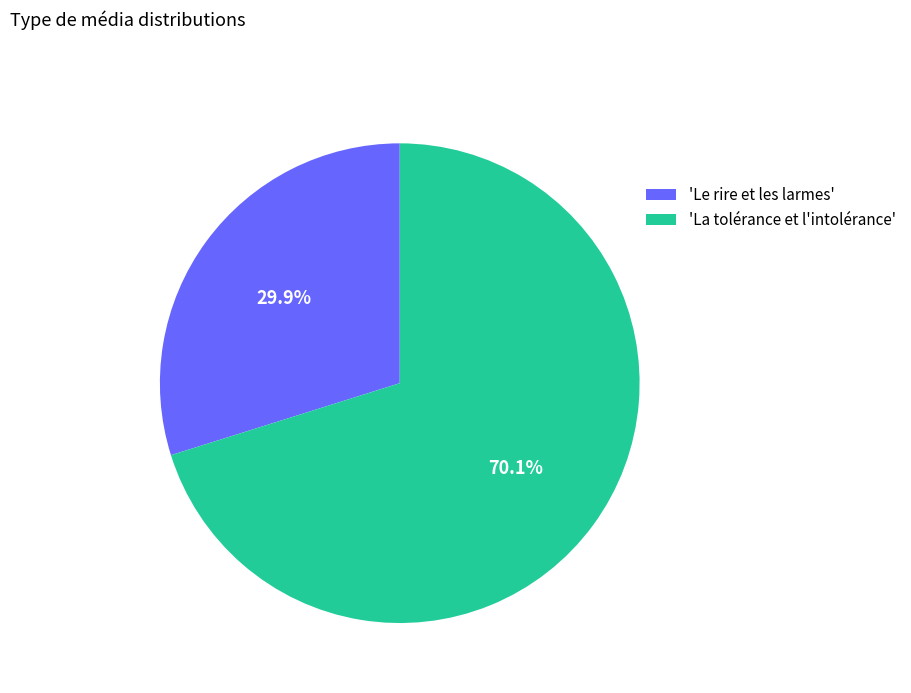

Which slice is the smallest?

'Le rire et les larmes'